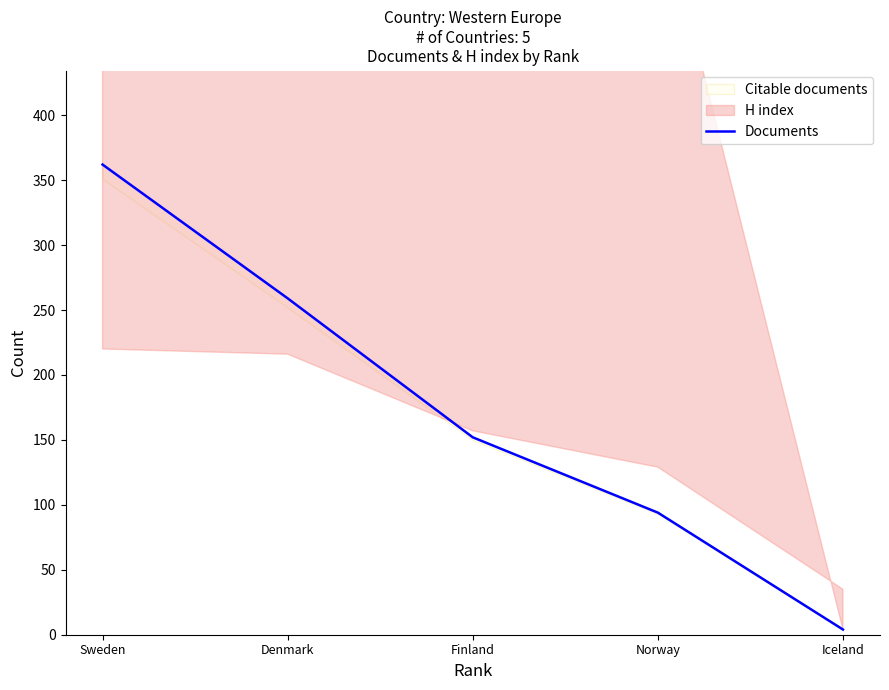

What is the maximum value shown in the chart?

362